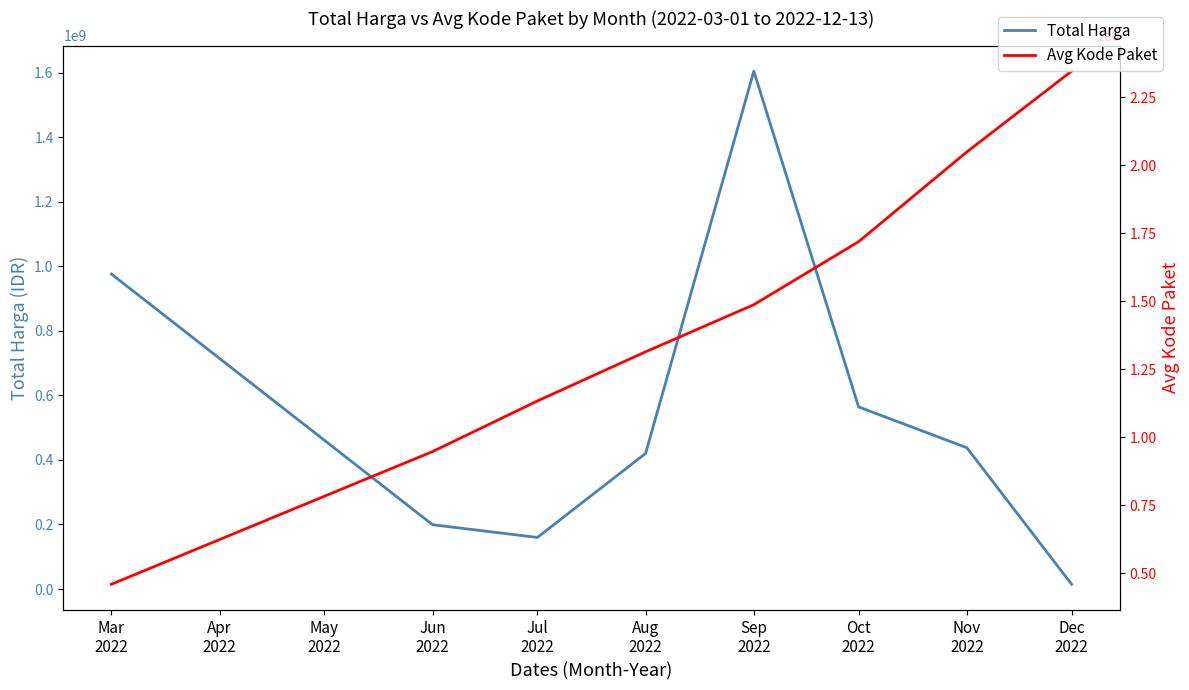

At Jun 2022, list the series in order from largest to smallest.

Total Harga, Avg Kode Paket